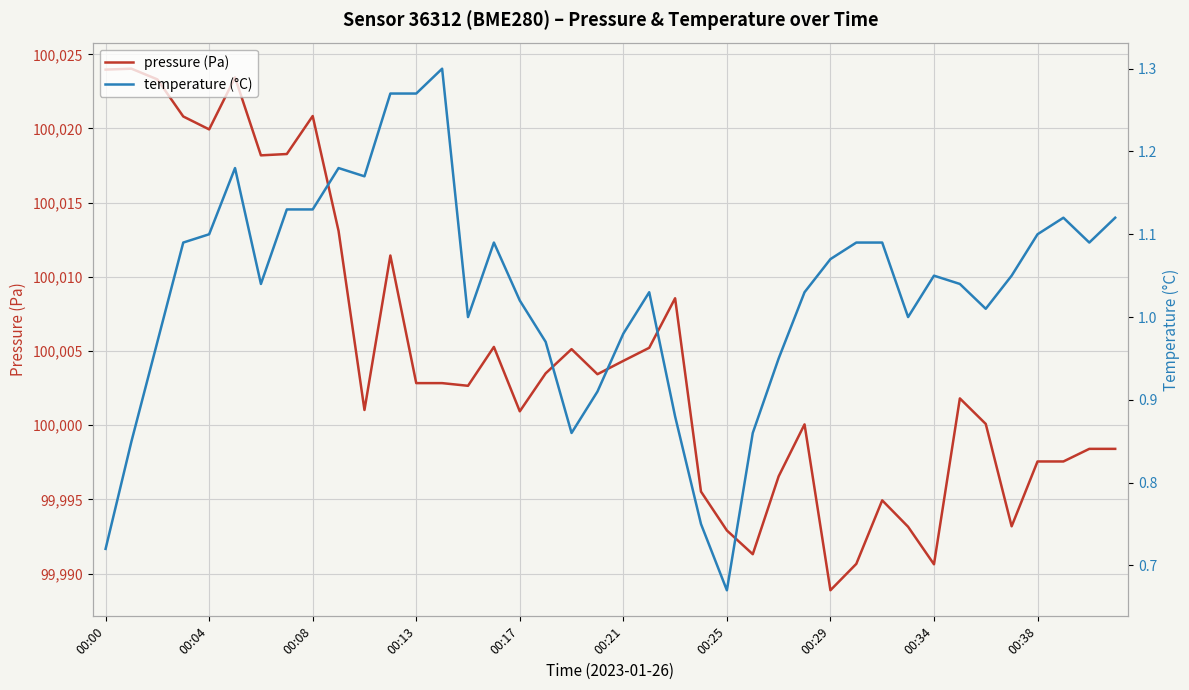

Does the chart display data point markers on the line(s)?

No